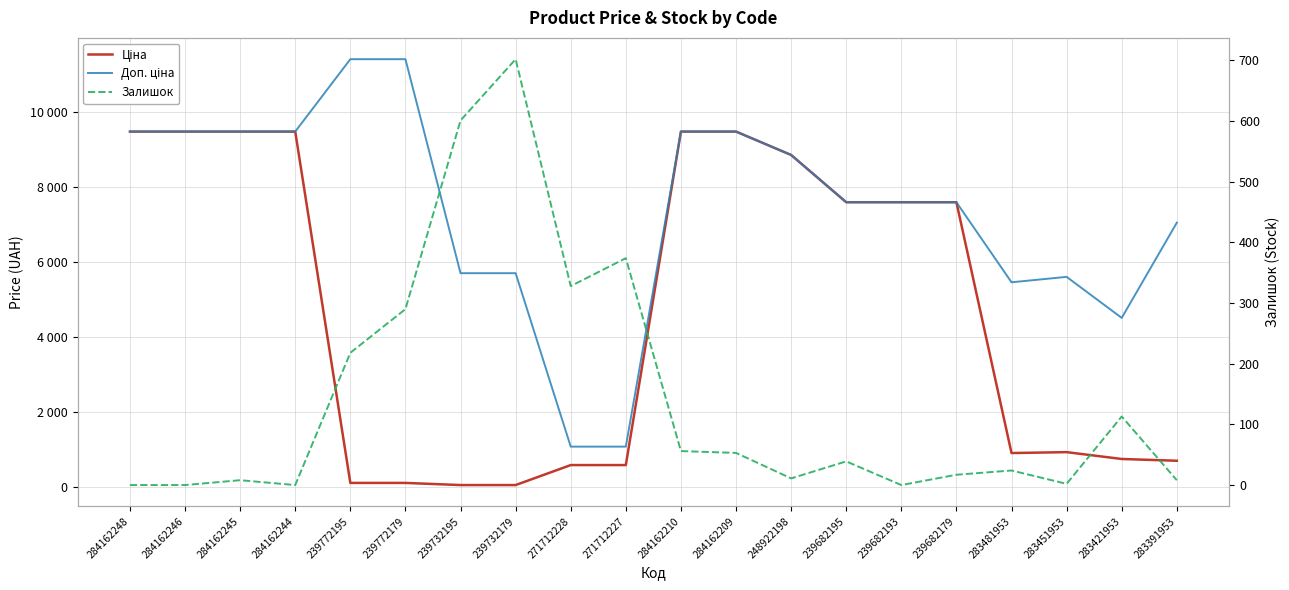

True or false: Ціна has a value of 57.0 at 239732179.

True